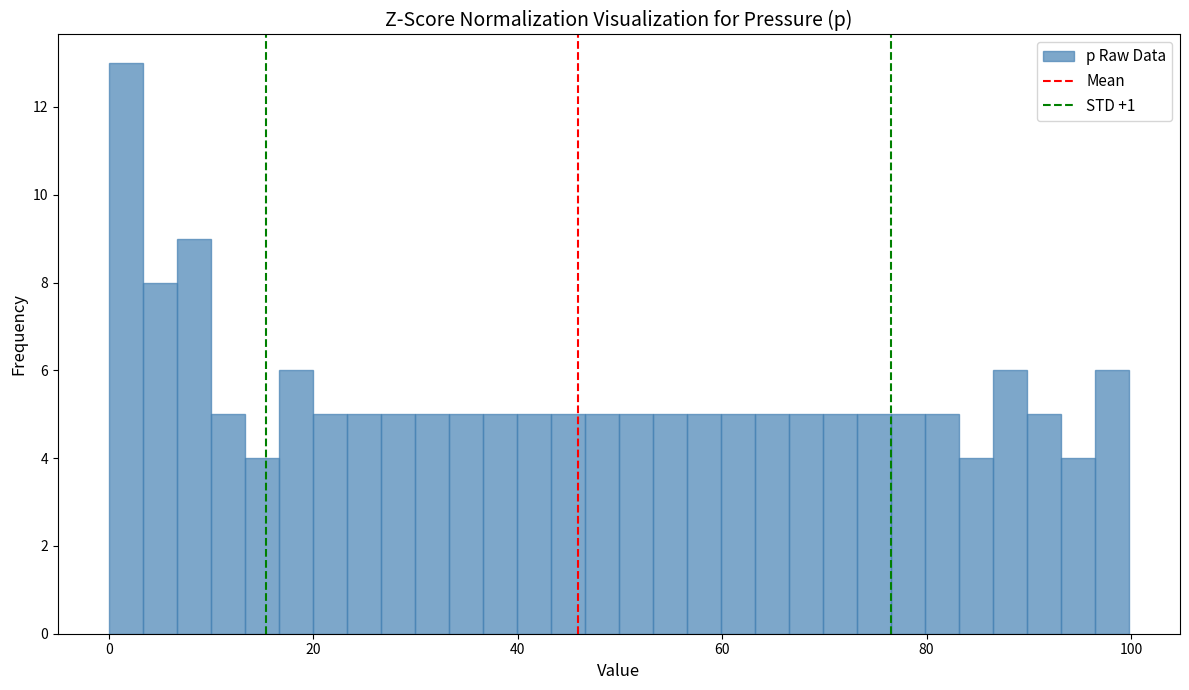

Around what value on the x-axis is the tallest bar? Give the approximate position of its centre, as read against the axis.

2